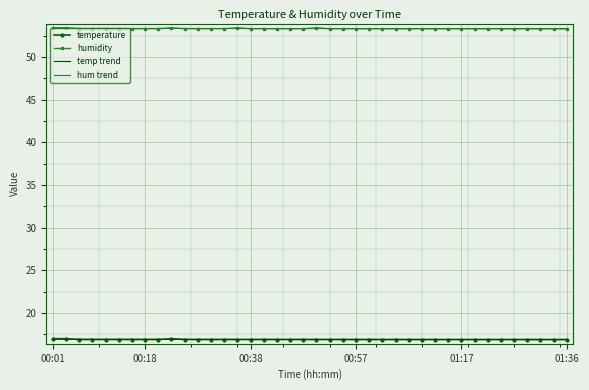

What is the maximum value shown in the chart?

53.4